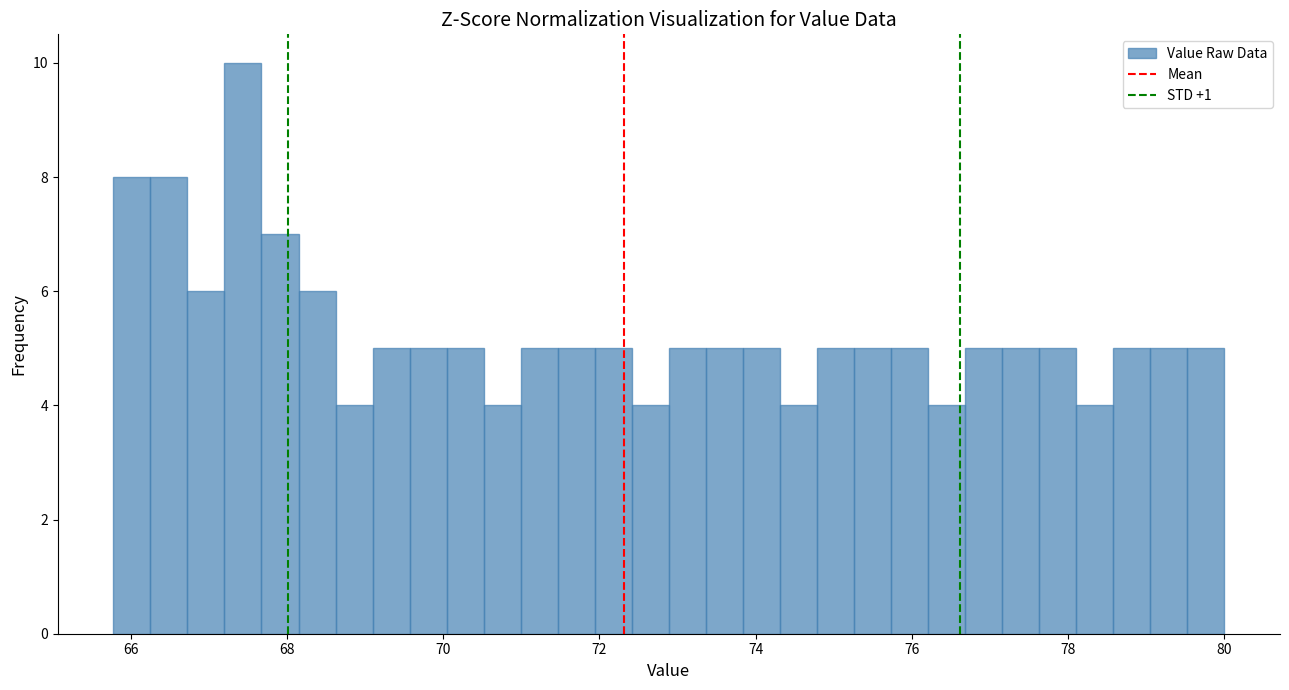

Around what value on the x-axis is the tallest bar? Give the approximate position of its centre, as read against the axis.

67.4